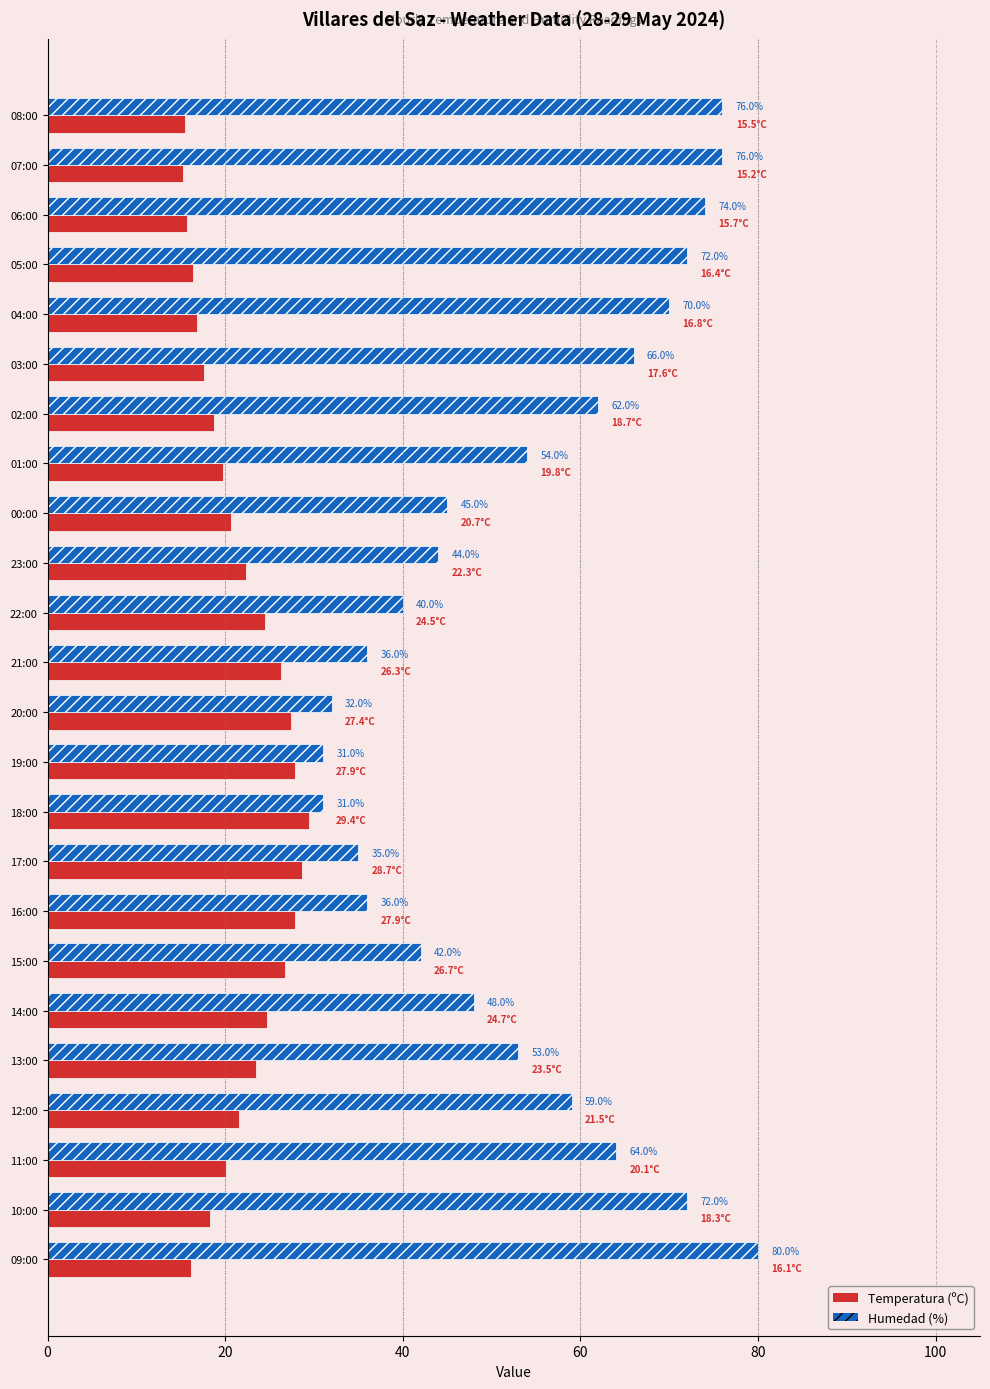

Which series has the largest total across all categories?

Humedad (%)